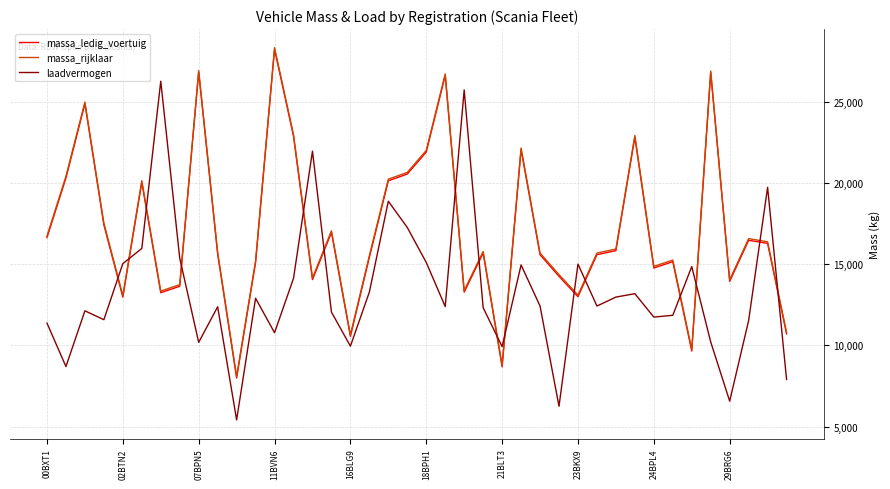

After their last crossing, which series has the higher values: laadvermogen or massa_rijklaar?

massa_rijklaar